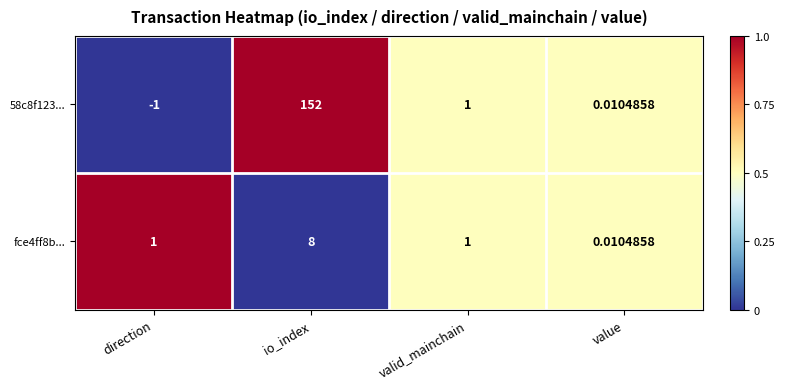

Which category has the lowest value across all series?

direction